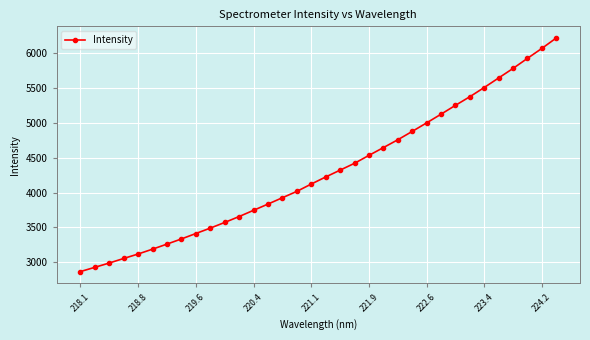

What is the value of the 22nd point from the left?

4644.8